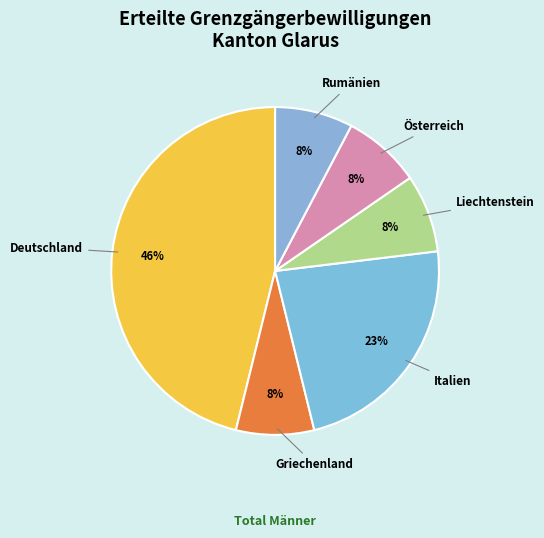

To the nearest percent, what is the combined percentage of Liechtenstein and Italien?

31%